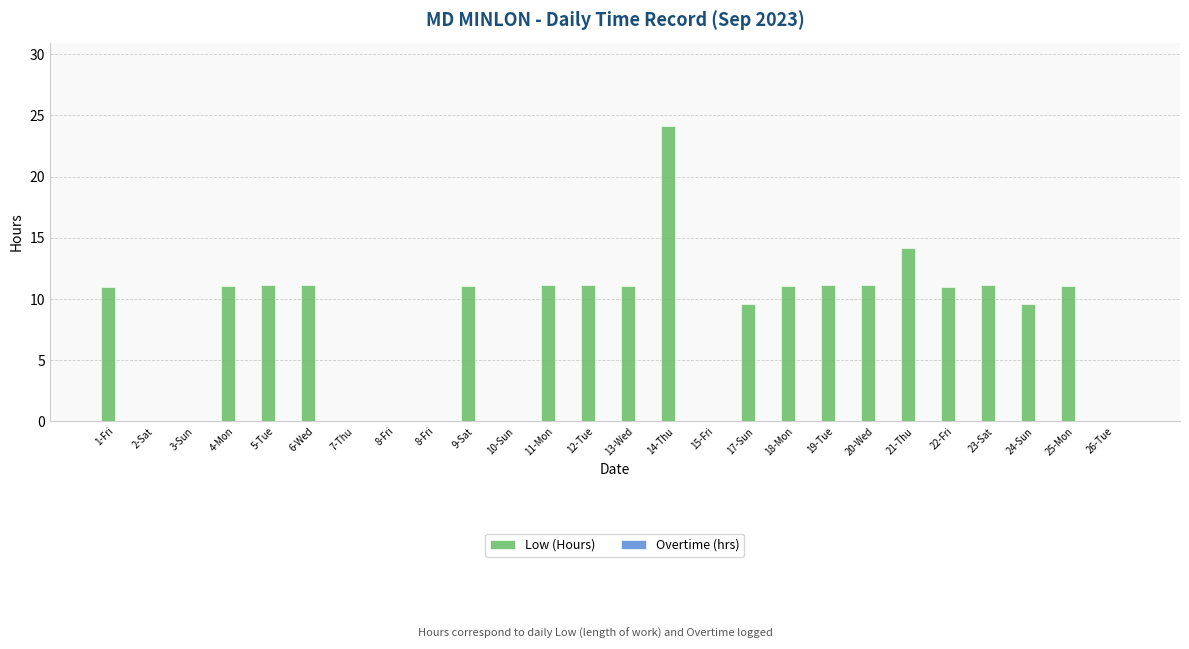

Are the bars horizontal?

No